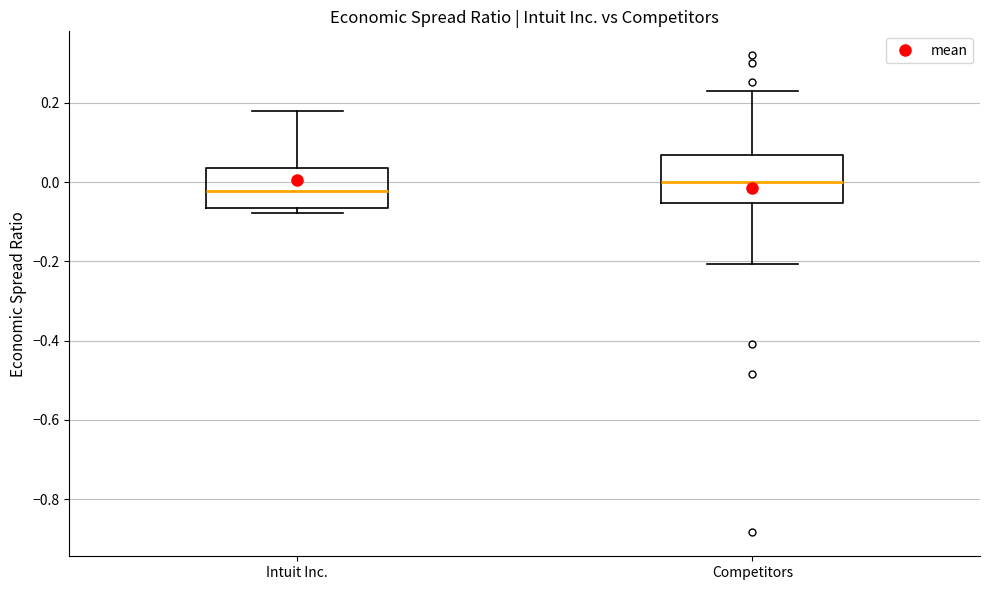

Which box has the lowest median line?

Intuit Inc.